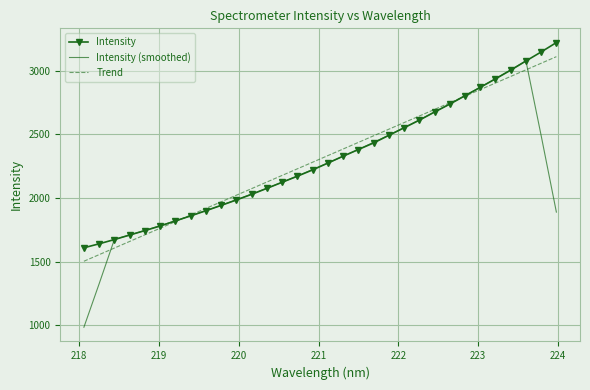

What is the greatest value displayed?

3222.0